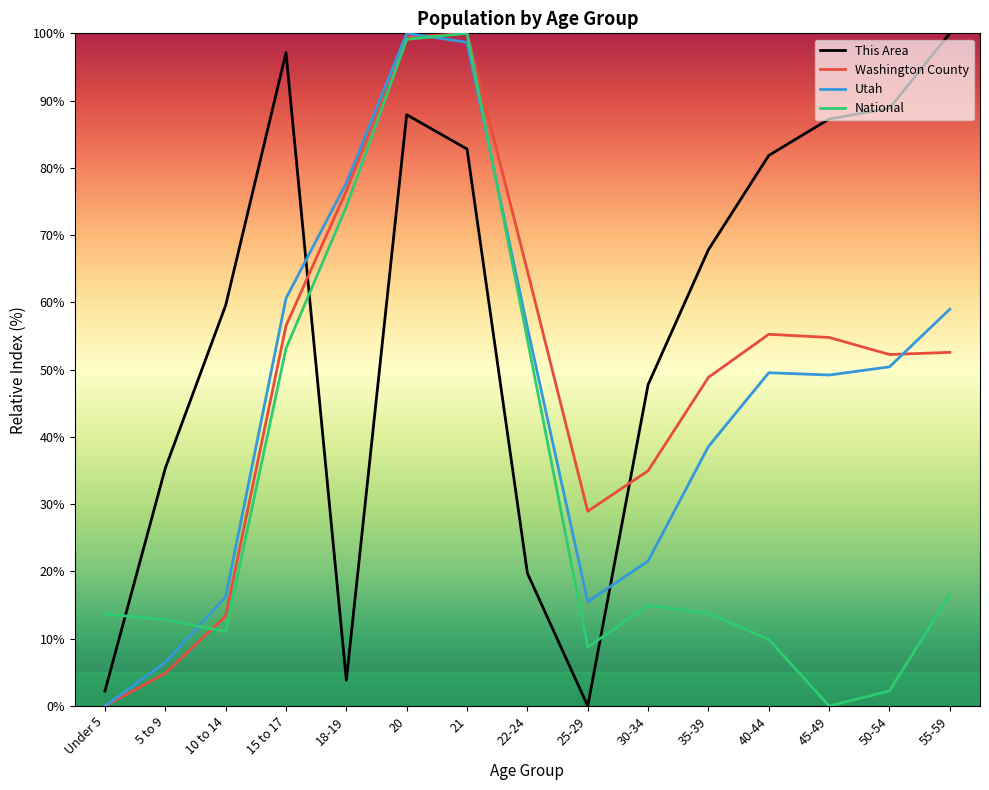

Where is Washington County nearest to the value 50?

35-39